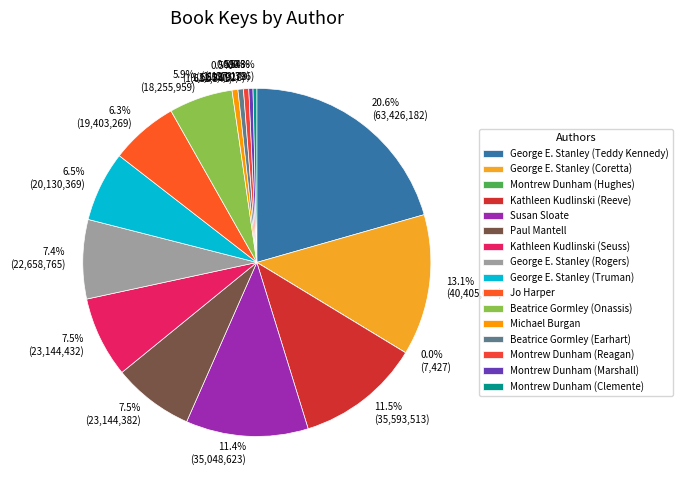

To the nearest percent, what percentage of the pie is Michael Burgan?

1%